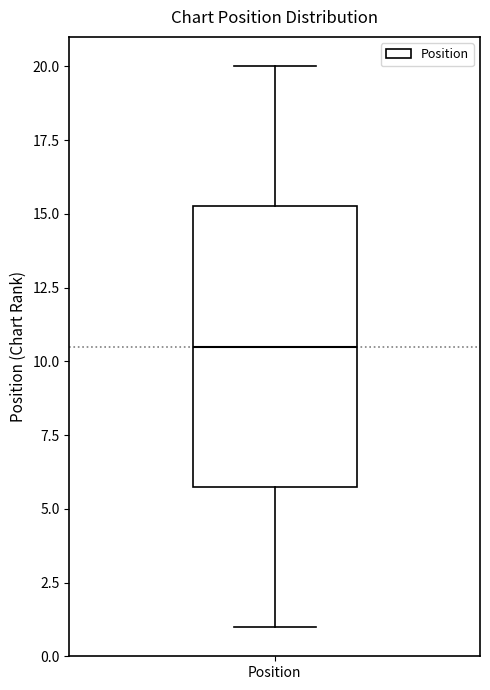

Where does the lower whisker of the box for Position end on the y-axis? The values are not printed on the chart, so give them approximately, as read against the axis.

1.0